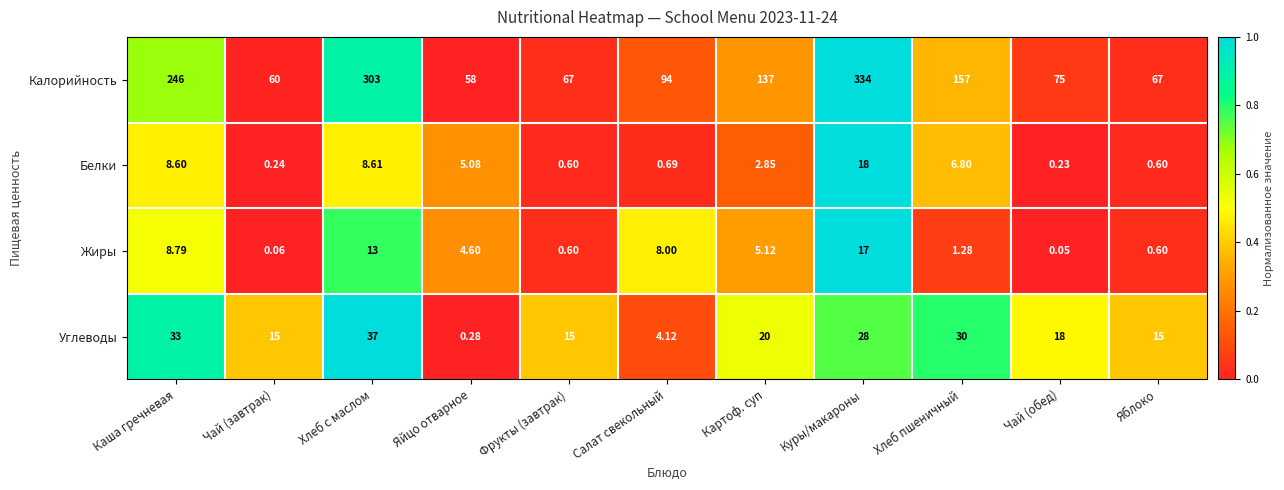

What is the total value across all series at Хлеб пшеничный?

195.1